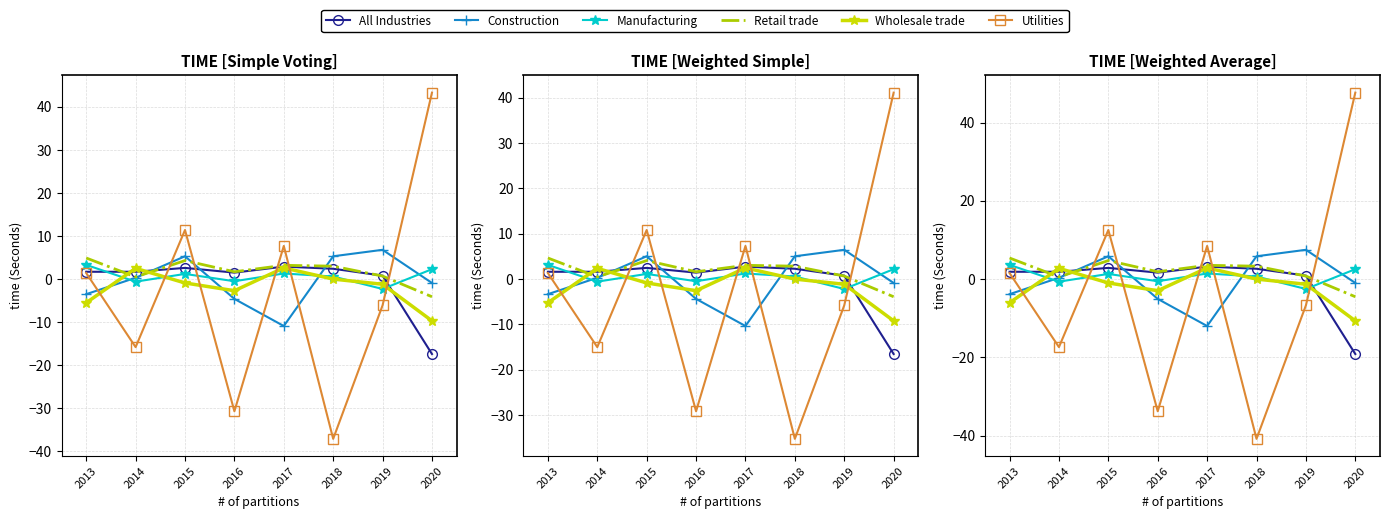

What is the lowest value of the Utilities series?

-40.8